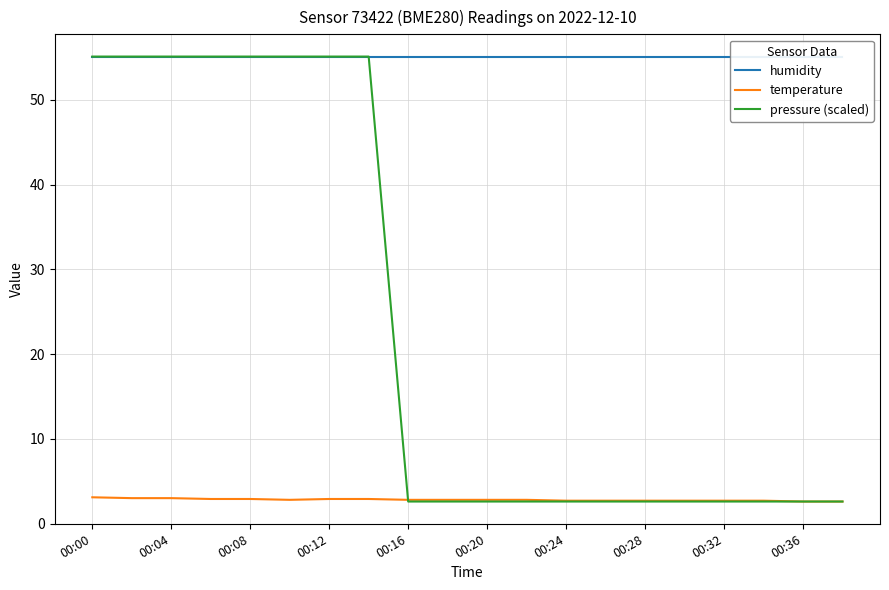

How many temperature values are between 2 and 3?

19